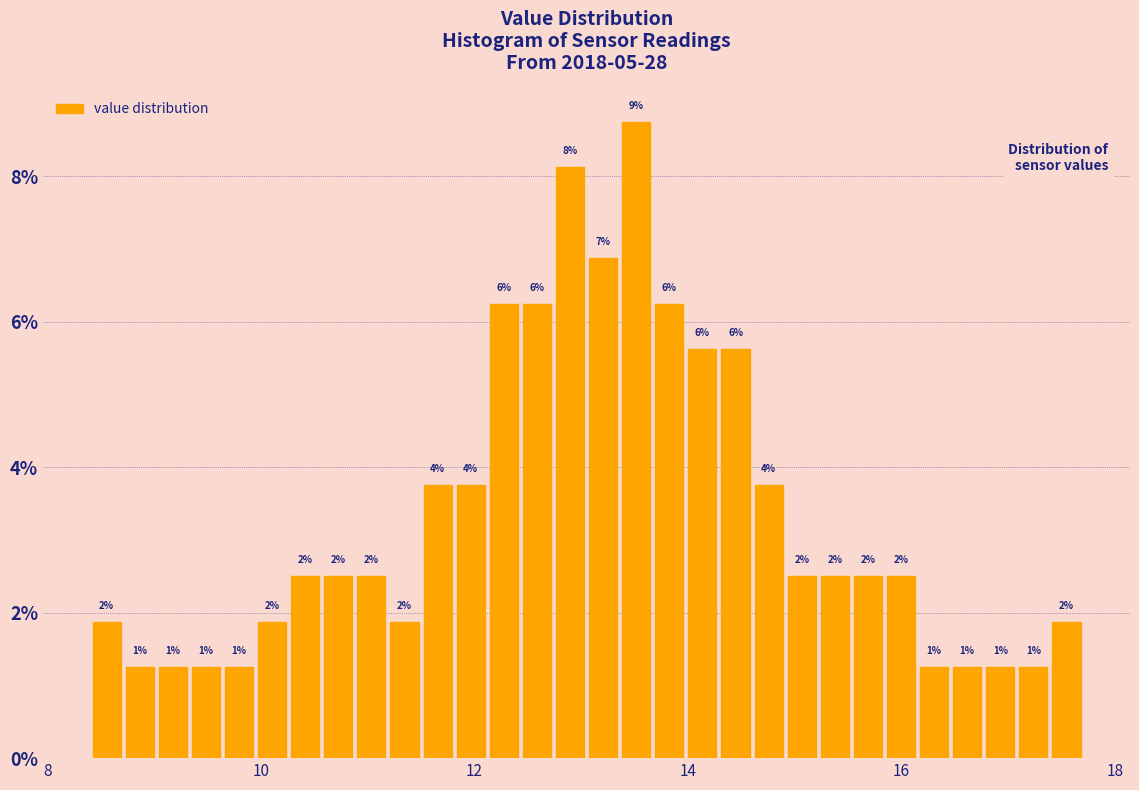

Read against the x-axis, roughly where is the centre of the tallest bar?

13.6